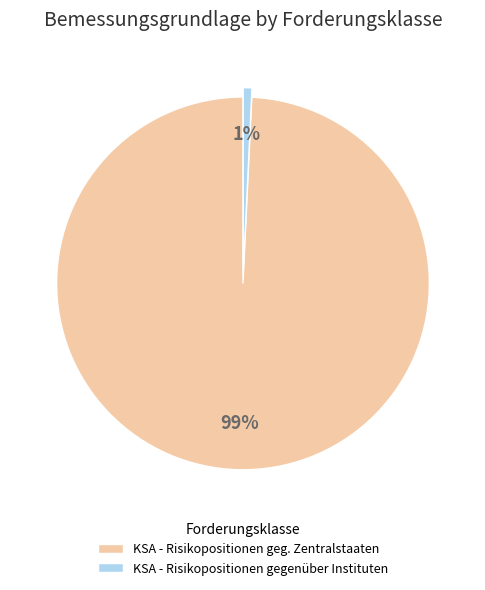

Does KSA - Risikopositionen gegenüber Instituten account for over 50% of the chart?

No